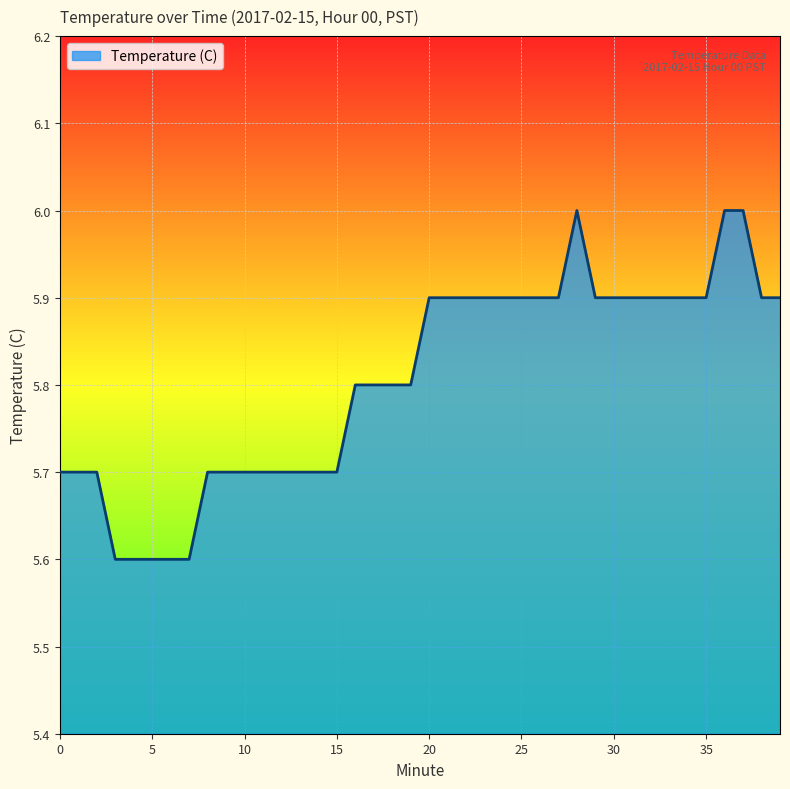

What is the maximum value shown in the chart?

6.0